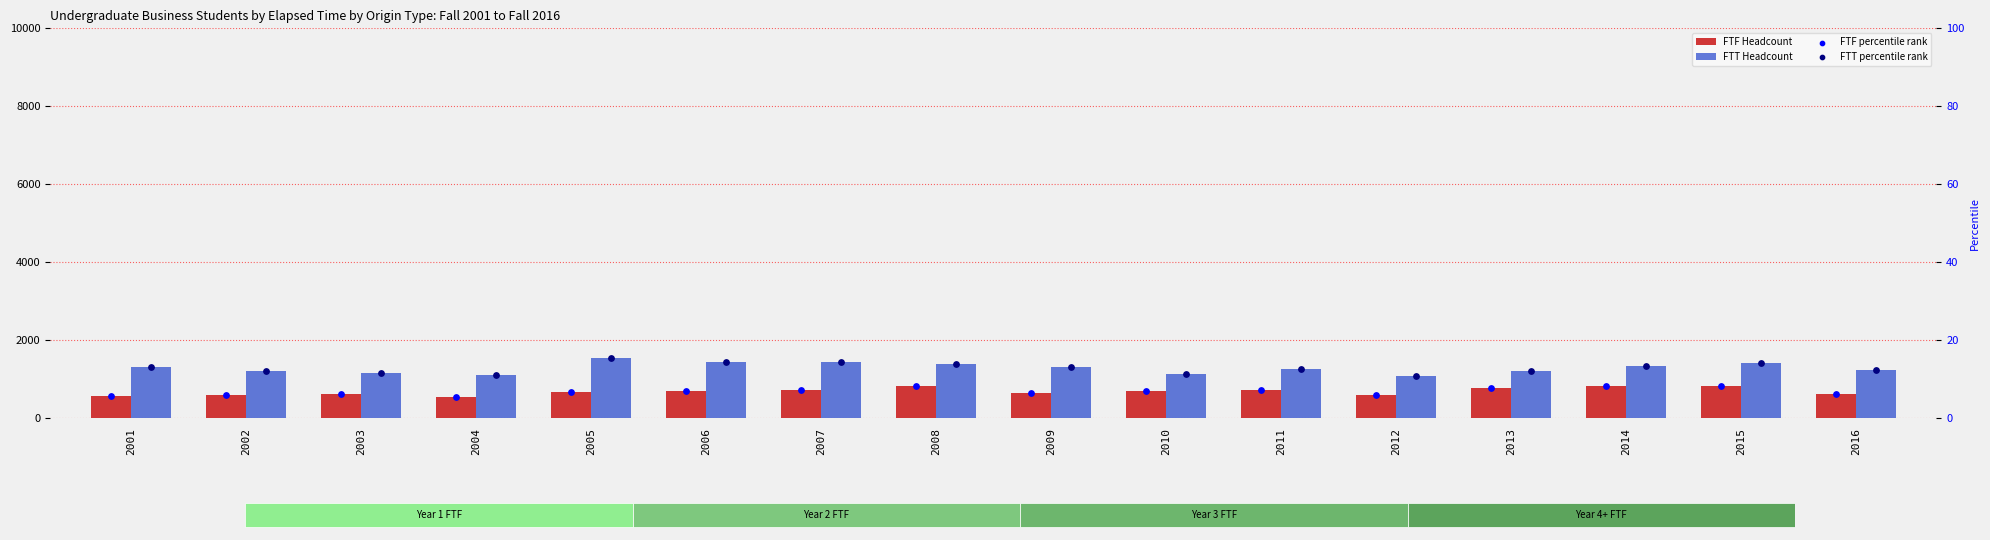

At how many categories does at least one series exceed 1511?

1